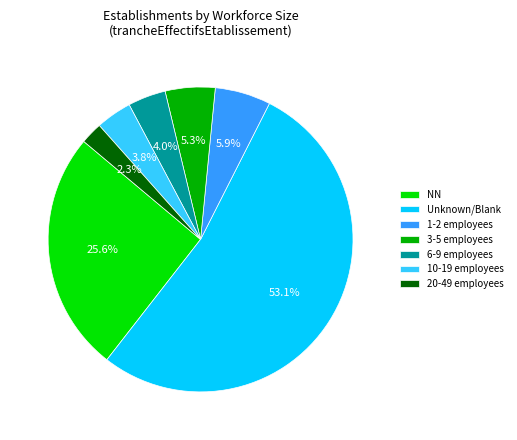

Combined, what portion of the pie is NN and 1-2 employees?

31.5%